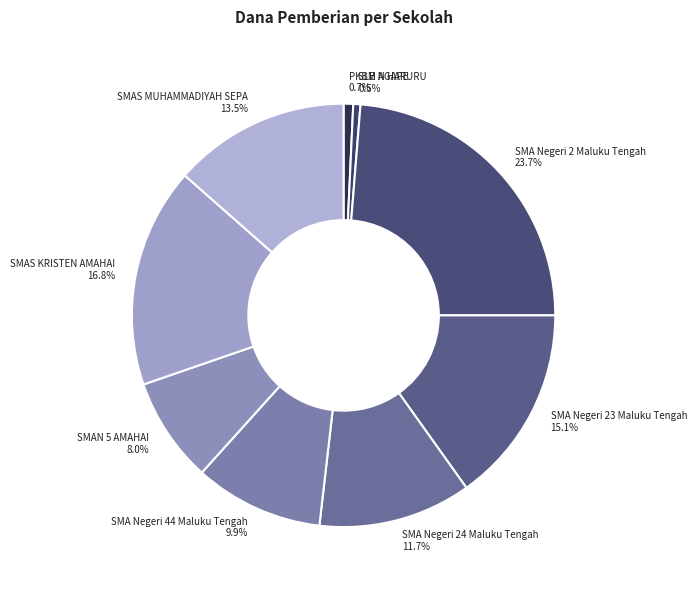

Combined, do SMAN 5 AMAHAI and PKBM AGAPE account for over 50%?

No